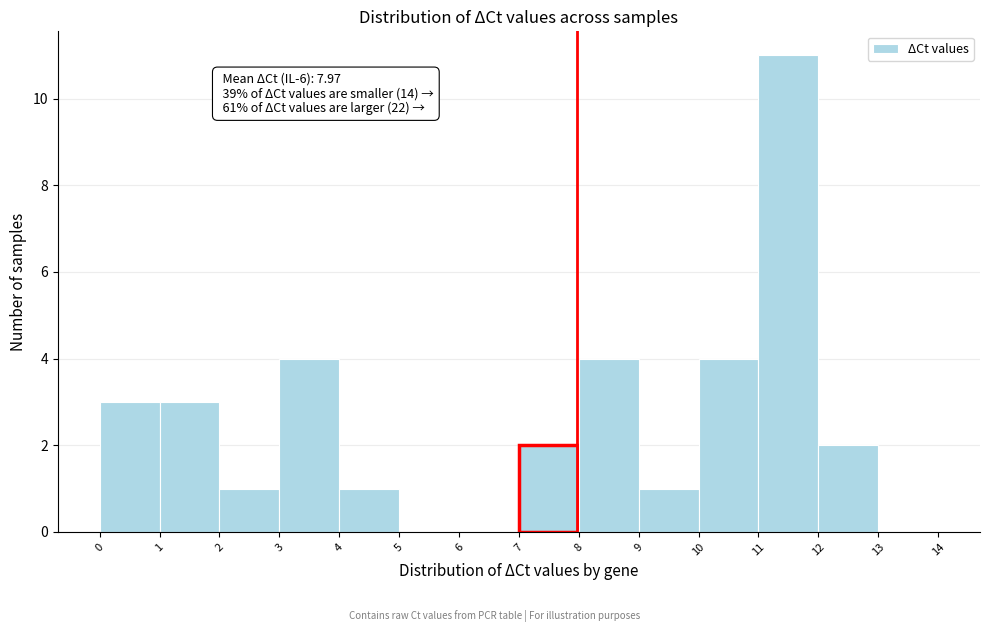

Over which range of the x-axis is the bar tallest?

11 to 12